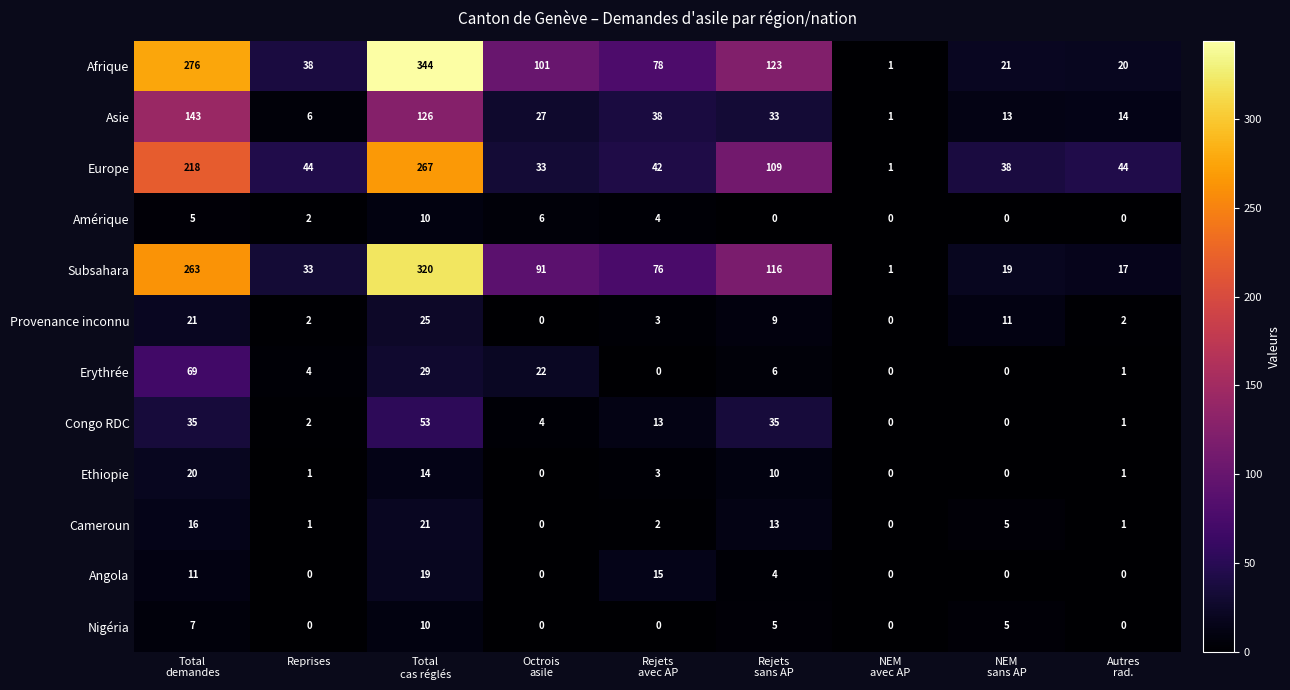

What is the maximum value shown in the chart?

344